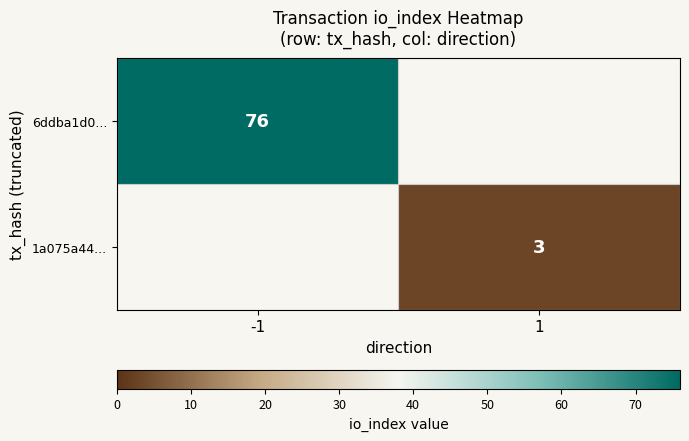

The value of 1a075a44... at 1 is 3. True or false?

True